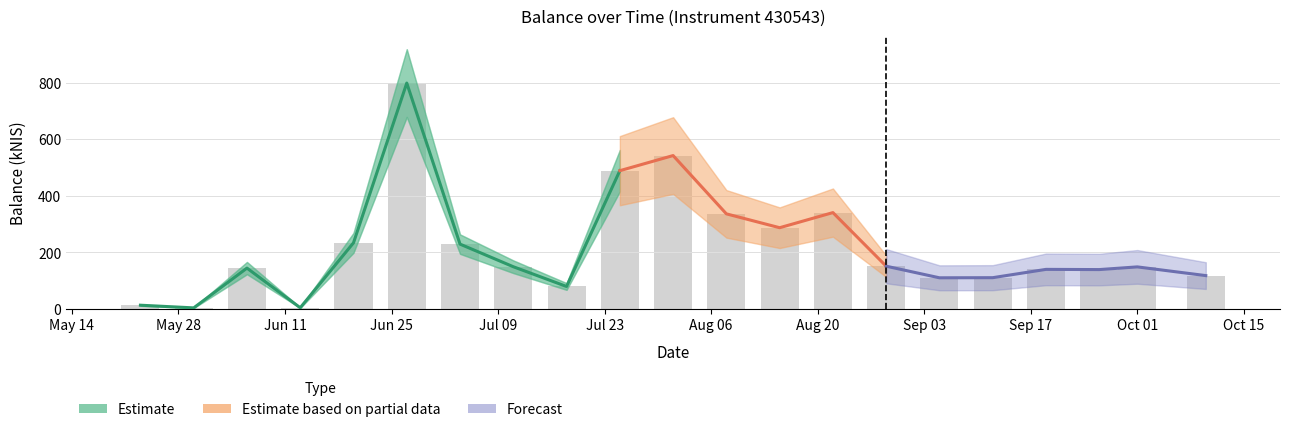

Reading right to left, list all the values displayed in this chart.

118.0	148.8	139.3	140.0	110.6	110.2	151.2	340.6	287.2	336.2	542.2	488.8	79.5	149.3	229.2	798.3	233.8	4.4	144.5	3.9	13.4